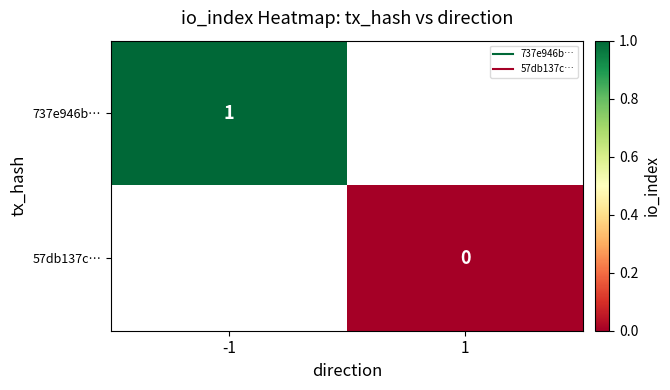

True or false: 737e946b… has a value of 1.0 at -1.

True